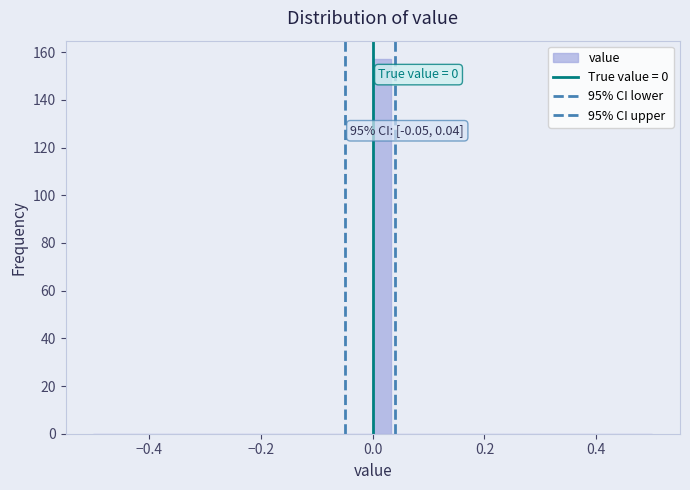

Read against the x-axis, roughly where is the centre of the tallest bar?

0.02